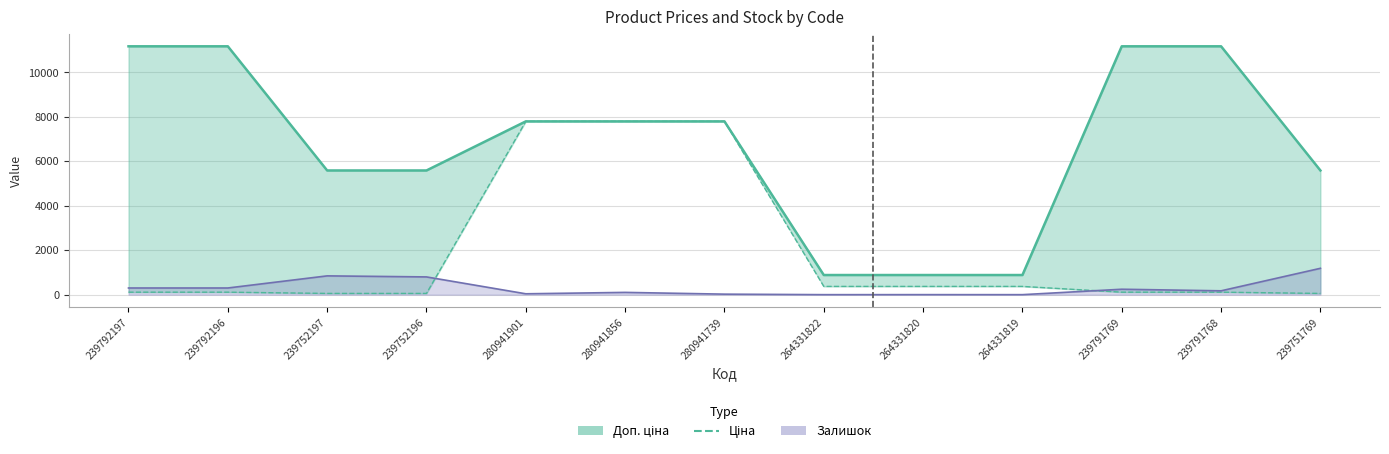

Which has a higher value, 280941901 or 239751769?

280941901